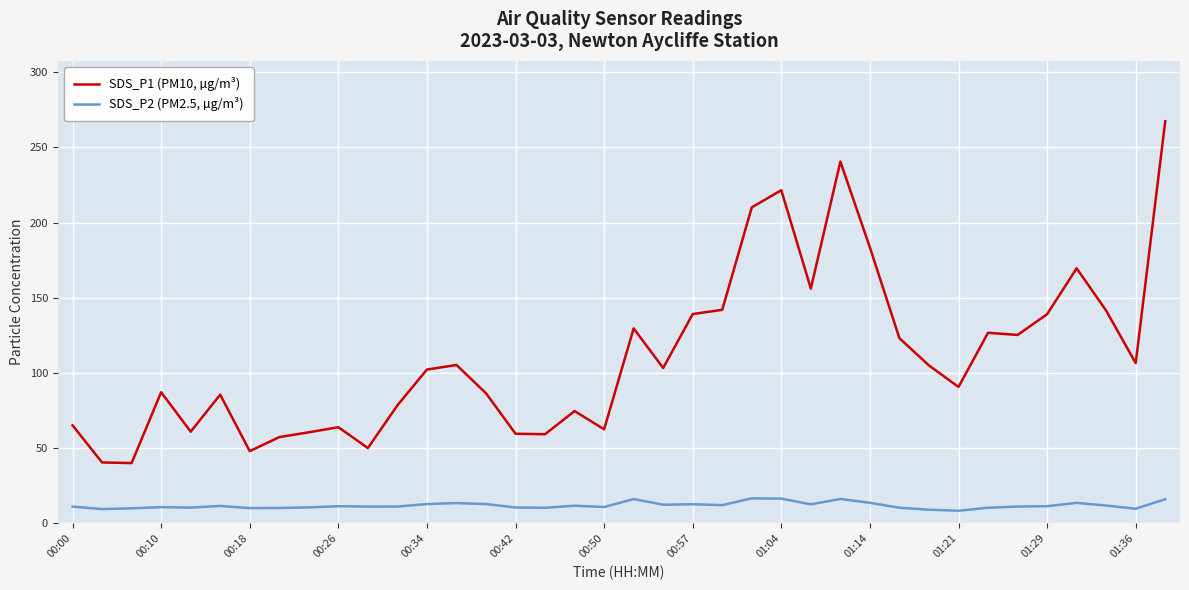

What is the greatest value displayed?

267.4